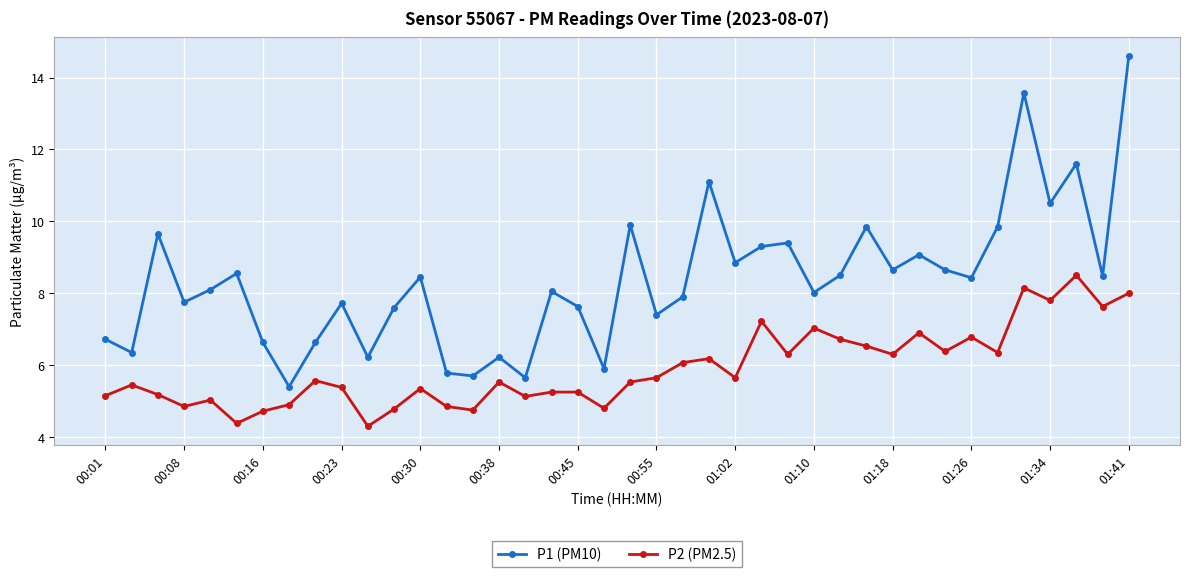

What is the minimum value shown in the chart?

4.3